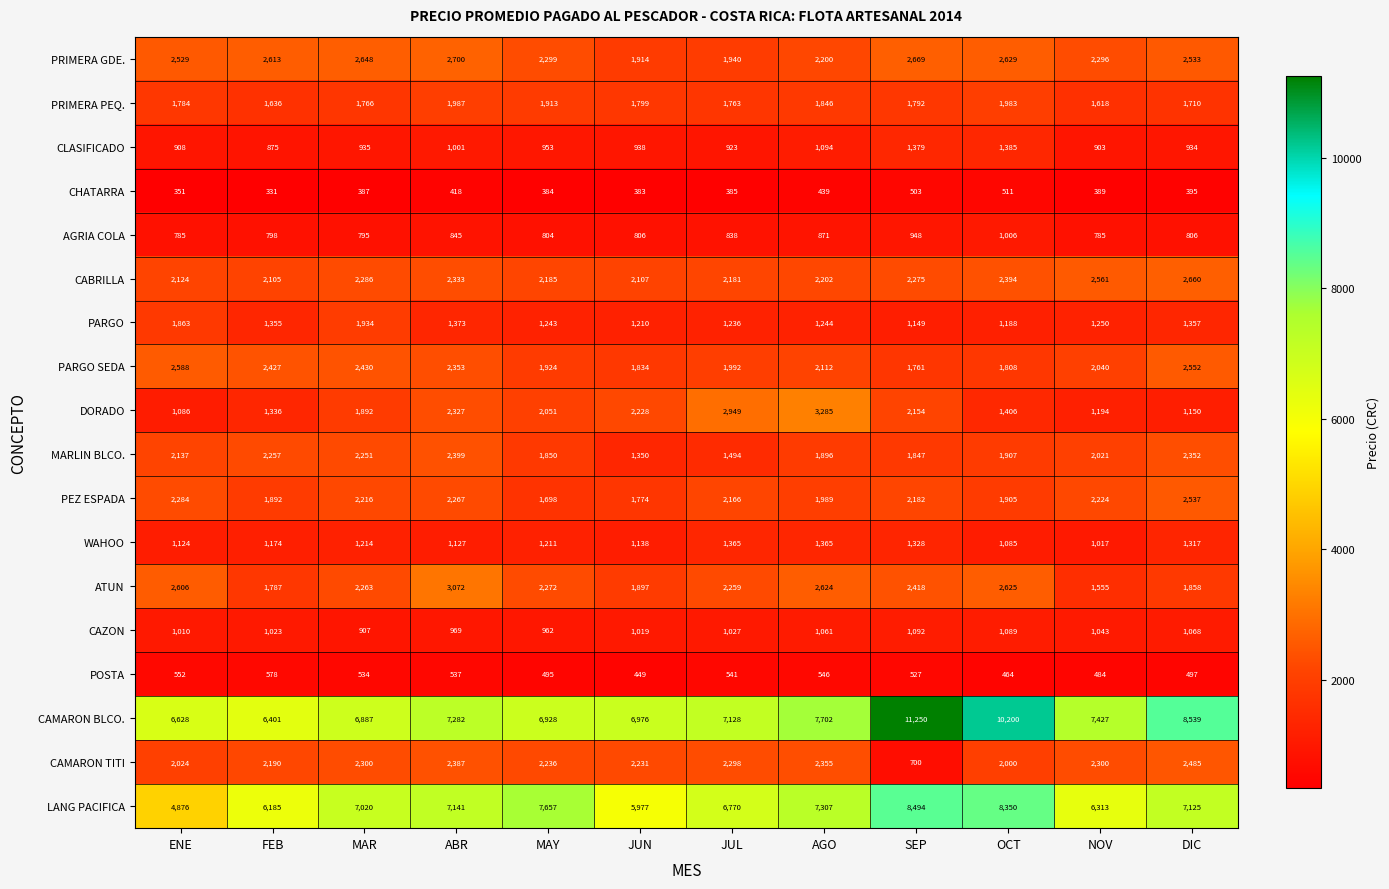

At how many categories does at least one series exceed 1012?

12